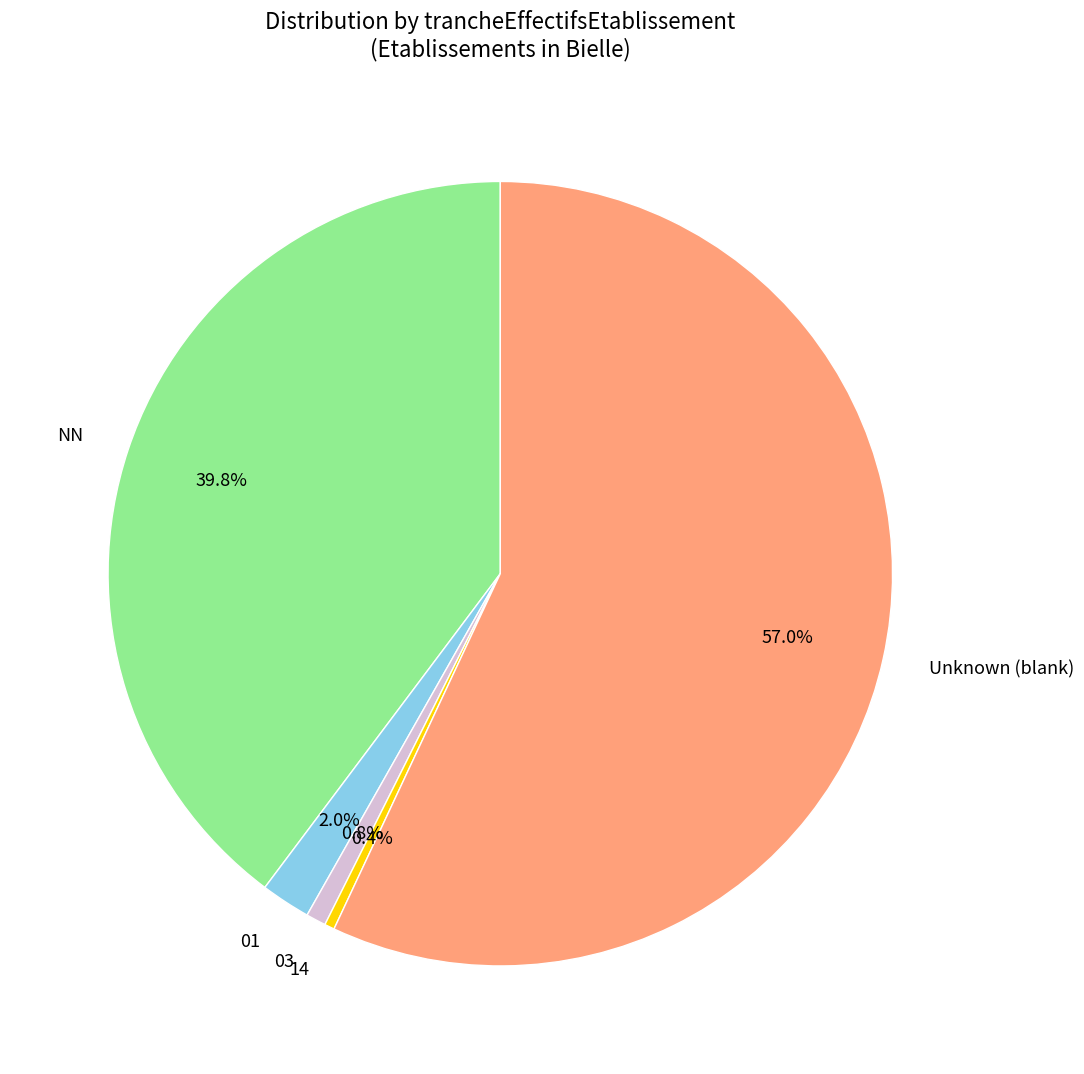

Which slice is the largest?

Unknown (blank)